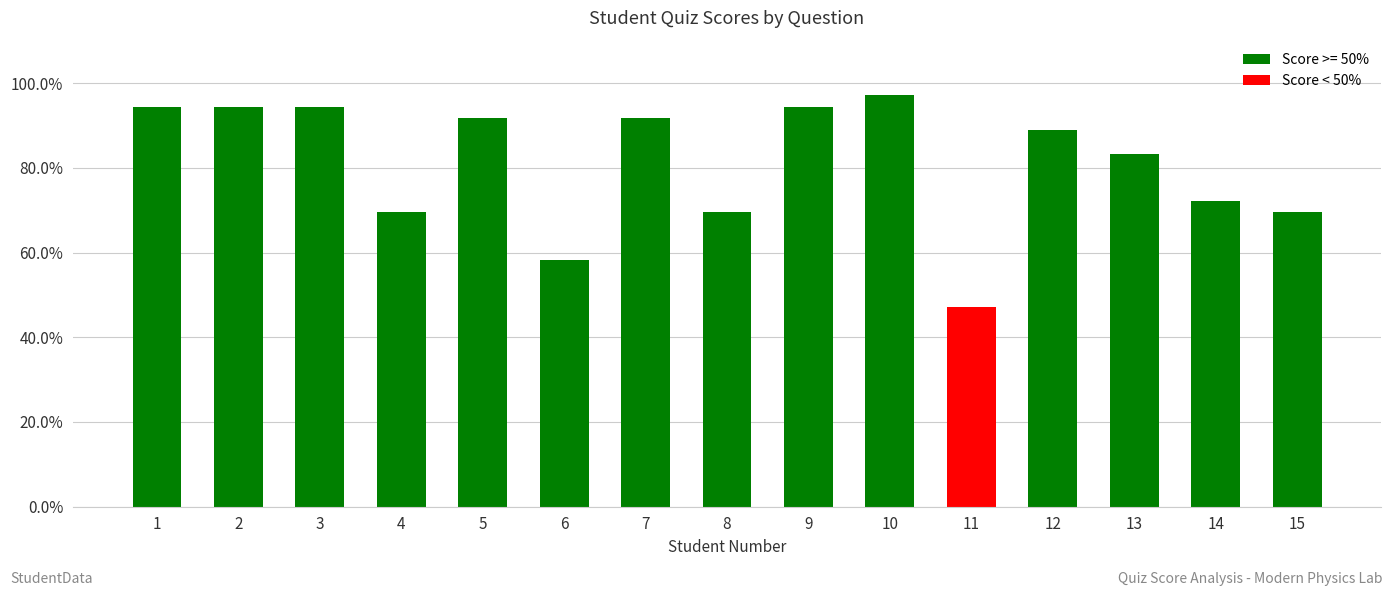

Reading left to right, extract all data points from this chart.

94.4	94.4	94.4	69.4	91.7	58.3	91.7	69.4	94.4	97.2	47.2	88.9	83.3	72.2	69.4